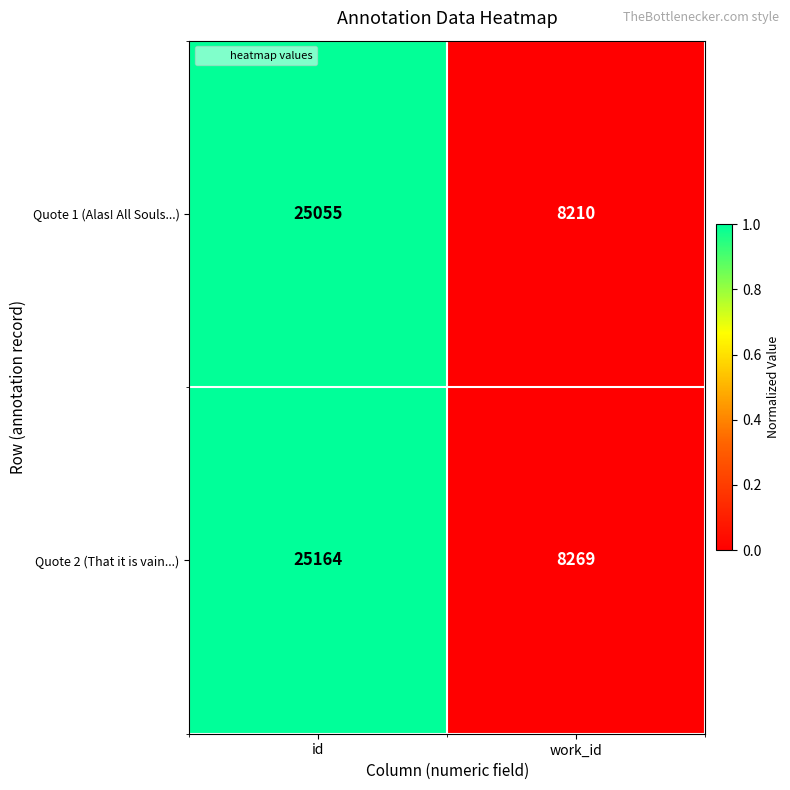

How many data points does each series have?

2